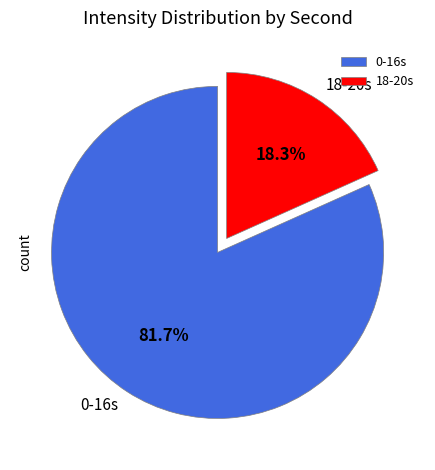

Which has a higher value, 0-16s or 18-20s?

0-16s